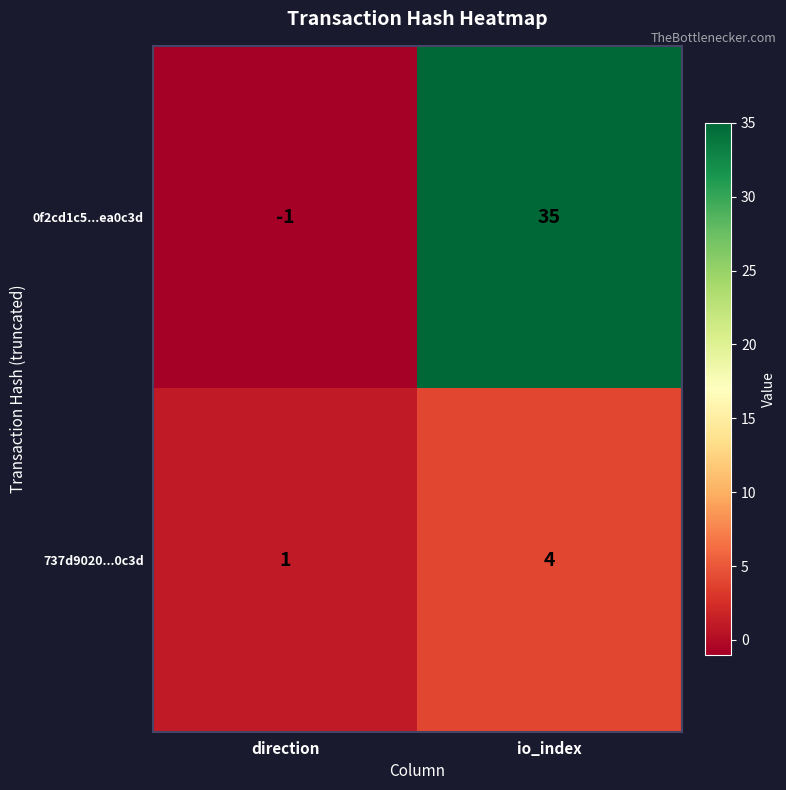

What is the approximate value of 737d9020...0c3d at io_index?

4